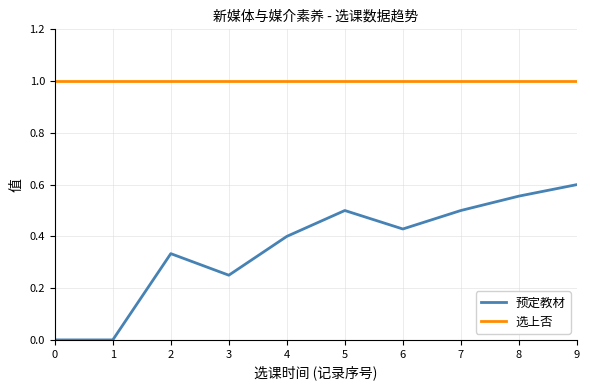

Read the 选上否 value at 5.

1.0